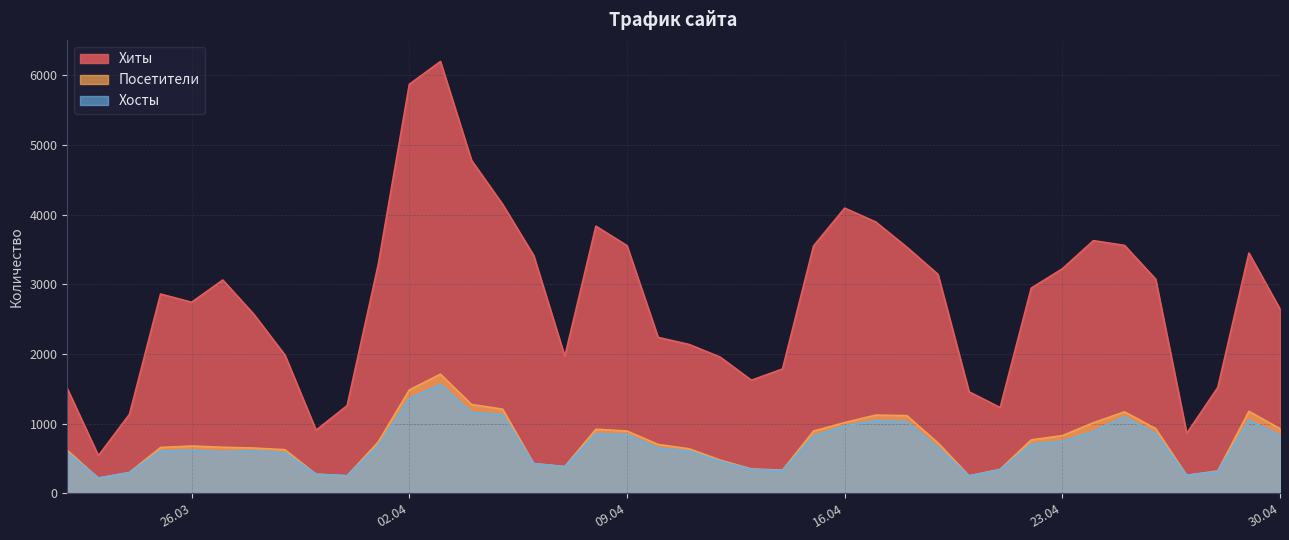

Reading right to left, what are all the values shown in this chart?

Хиты: 2024-03-22=1503	2024-03-23=541	2024-03-24=1134	2024-03-25=2860	2024-03-26=2742	2024-03-27=3061	2024-03-28=2569	2024-03-29=1984	2024-03-30=906	2024-03-31=1259	2024-04-01=3283	2024-04-02=5870	2024-04-03=6197	2024-04-04=4778	2024-04-05=4147	2024-04-06=3412	2024-04-07=1965	2024-04-08=3834	2024-04-09=3554	2024-04-10=2238	2024-04-11=2136	2024-04-12=1954	2024-04-13=1623	2024-04-14=1784	2024-04-15=3550	2024-04-16=4093	2024-04-17=3894	2024-04-18=3532	2024-04-19=3143	2024-04-20=1457	2024-04-21=1231	2024-04-22=2945	2024-04-23=3222	2024-04-24=3626	2024-04-25=3558	2024-04-26=3074	2024-04-27=860	2024-04-28=1519	2024-04-29=3448	2024-04-30=2645
Посетители: 2024-03-22=617	2024-03-23=218	2024-03-24=300	2024-03-25=658	2024-03-26=679	2024-03-27=661	2024-03-28=650	2024-03-29=626	2024-03-30=274	2024-03-31=251	2024-04-01=737	2024-04-02=1484	2024-04-03=1710	2024-04-04=1275	2024-04-05=1208	2024-04-06=427	2024-04-07=385	2024-04-08=920	2024-04-09=894	2024-04-10=702	2024-04-11=639	2024-04-12=477	2024-04-13=351	2024-04-14=332	2024-04-15=894	2024-04-16=1015	2024-04-17=1123	2024-04-18=1115	2024-04-19=724	2024-04-20=252	2024-04-21=344	2024-04-22=767	2024-04-23=828	2024-04-24=1013	2024-04-25=1170	2024-04-26=929	2024-04-27=258	2024-04-28=322	2024-04-29=1177	2024-04-30=928
Хосты: 2024-03-22=585	2024-03-23=220	2024-03-24=296	2024-03-25=608	2024-03-26=618	2024-03-27=596	2024-03-28=610	2024-03-29=581	2024-03-30=275	2024-03-31=253	2024-04-01=683	2024-04-02=1360	2024-04-03=1562	2024-04-04=1161	2024-04-05=1127	2024-04-06=427	2024-04-07=380	2024-04-08=855	2024-04-09=843	2024-04-10=650	2024-04-11=606	2024-04-12=458	2024-04-13=344	2024-04-14=326	2024-04-15=820	2024-04-16=968	2024-04-17=1044	2024-04-18=1028	2024-04-19=656	2024-04-20=249	2024-04-21=336	2024-04-22=703	2024-04-23=746	2024-04-24=888	2024-04-25=1098	2024-04-26=856	2024-04-27=260	2024-04-28=311	2024-04-29=1046	2024-04-30=832